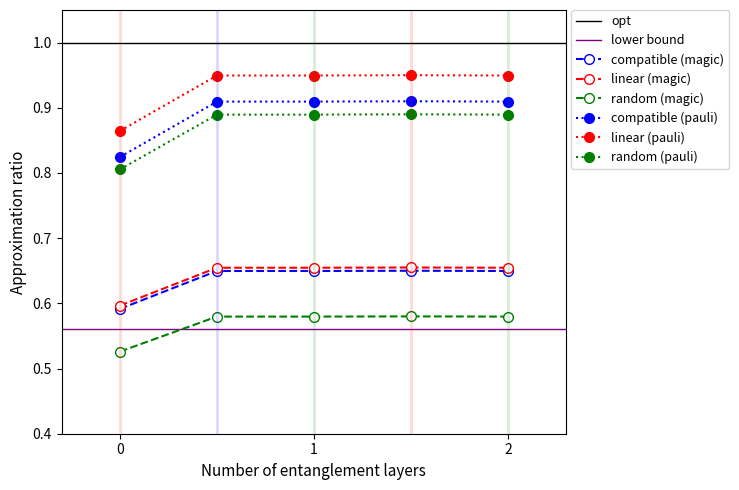

True or false: random (magic) and linear (pauli) intersect in this chart.

False